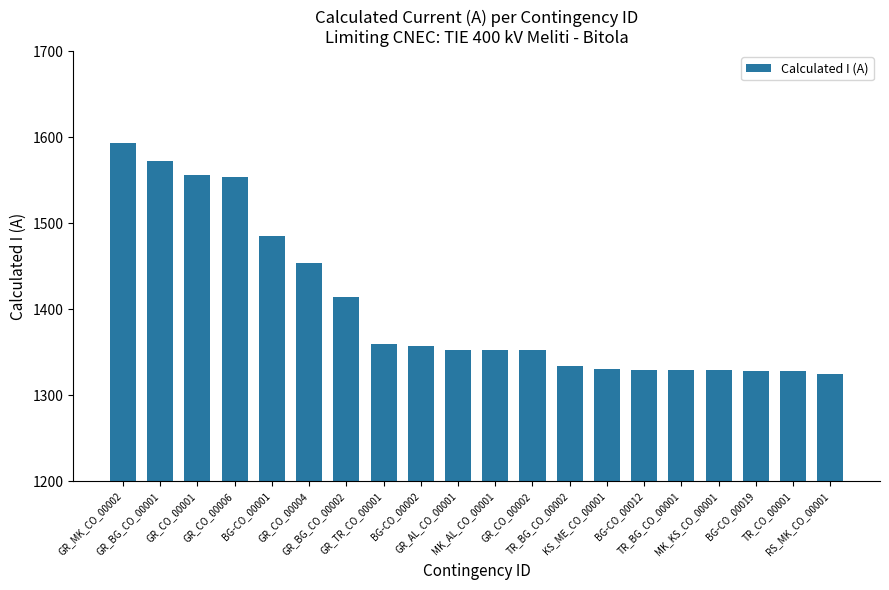

What is the difference between the maximum and minimum values?

269